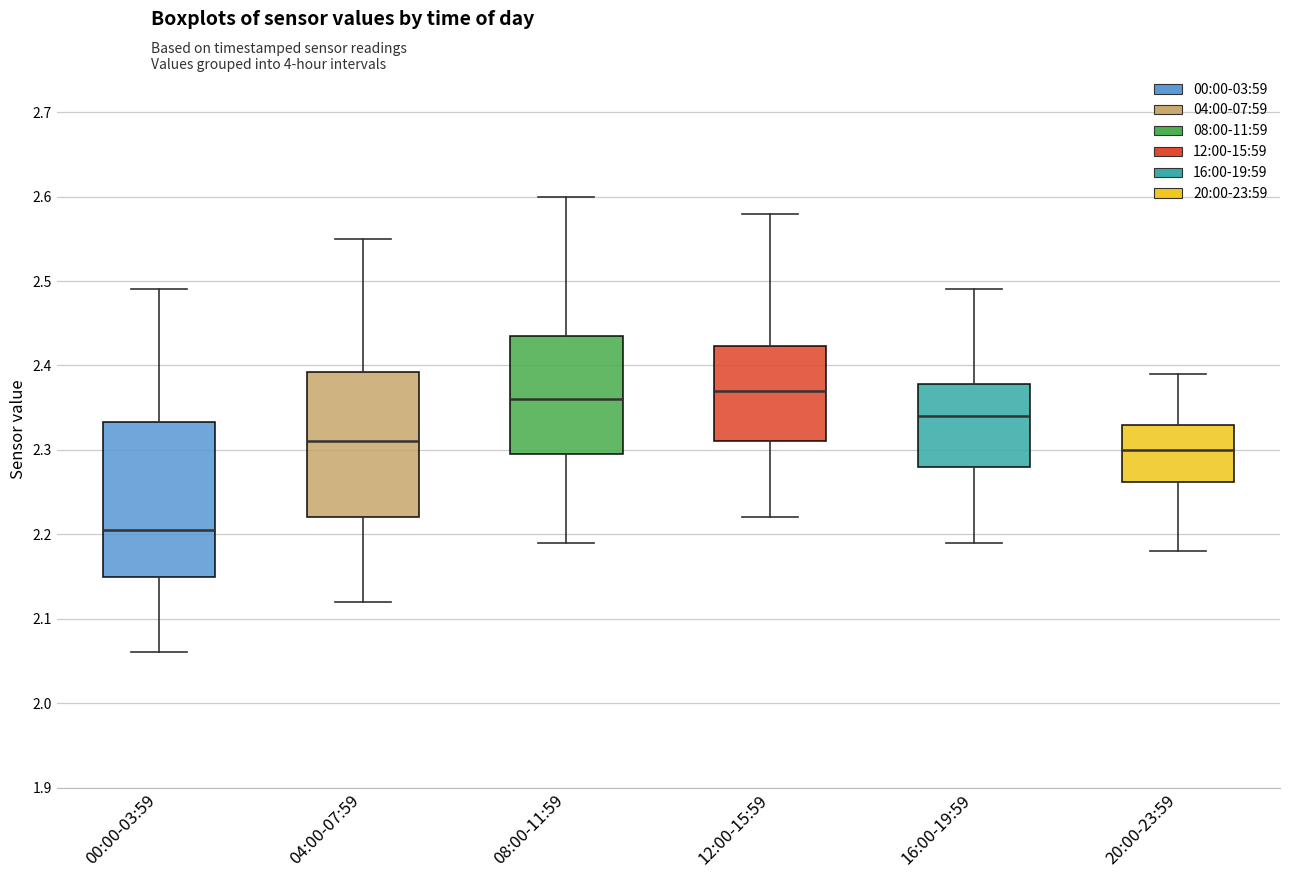

Reading left to right, read every box against the y-axis: the position of its median line, the range the box covers, and the ends of its whiskers. The values are not printed on the chart, so give them approximately, as read against the axis.

00:00-03:59: median 2.21, box 2.15 to 2.33, whiskers 2.06 to 2.49
04:00-07:59: median 2.31, box 2.22 to 2.39, whiskers 2.12 to 2.55
08:00-11:59: median 2.36, box 2.30 to 2.44, whiskers 2.19 to 2.60
12:00-15:59: median 2.37, box 2.31 to 2.42, whiskers 2.22 to 2.58
16:00-19:59: median 2.34, box 2.28 to 2.38, whiskers 2.19 to 2.49
20:00-23:59: median 2.30, box 2.26 to 2.33, whiskers 2.18 to 2.39